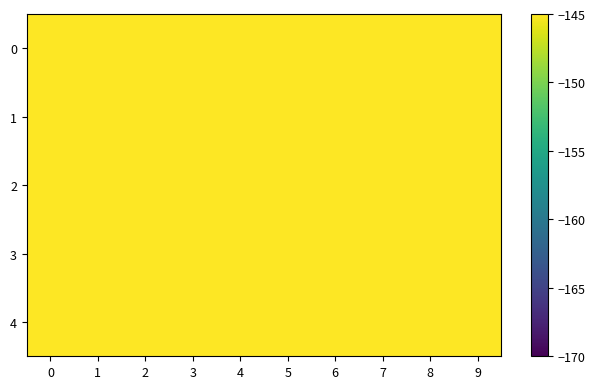

Which has a higher value, 5 or 9?

9